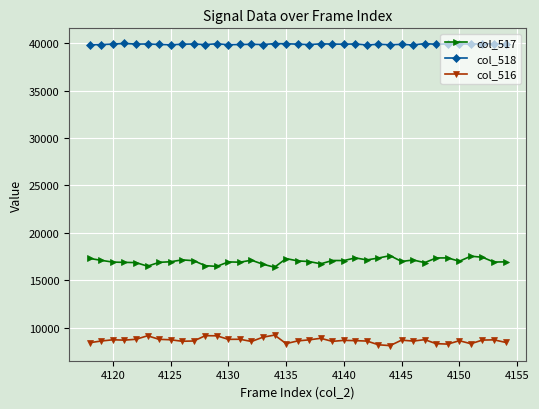

What is the greatest value displayed?

39966